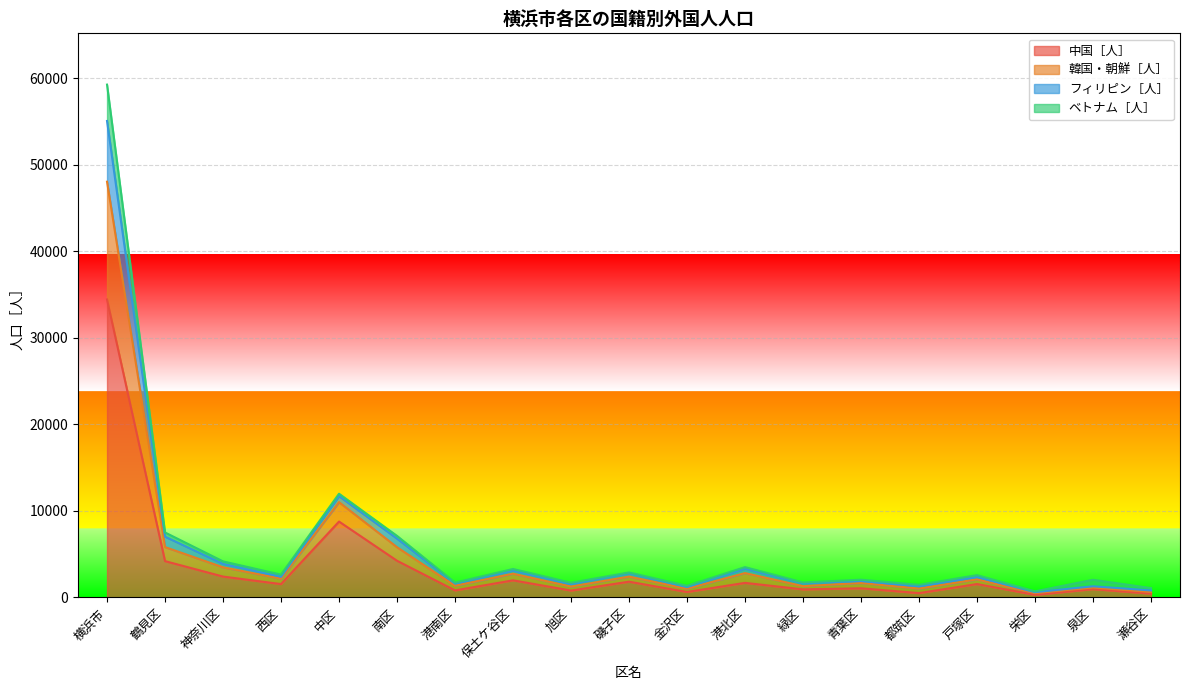

Does the chart display data point markers on the line(s)?

No